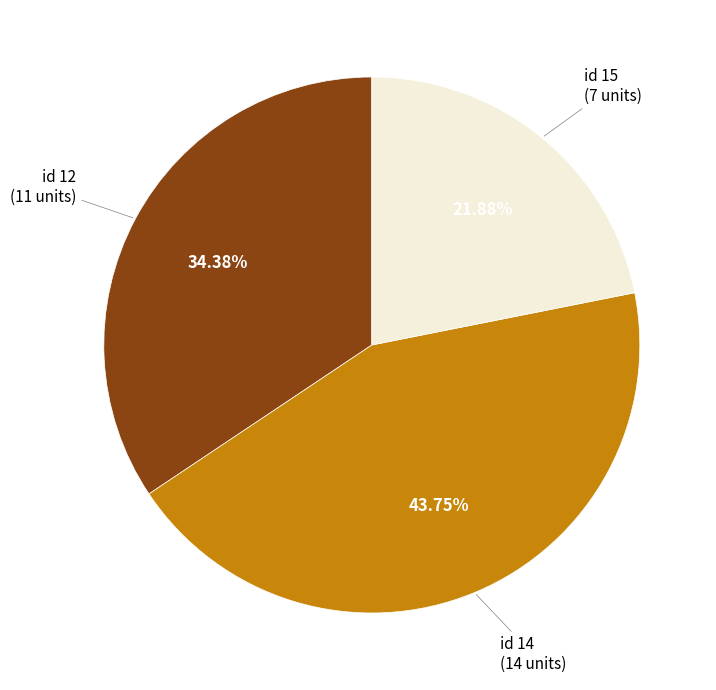

Is there any slice that represents more than half of the pie?

No